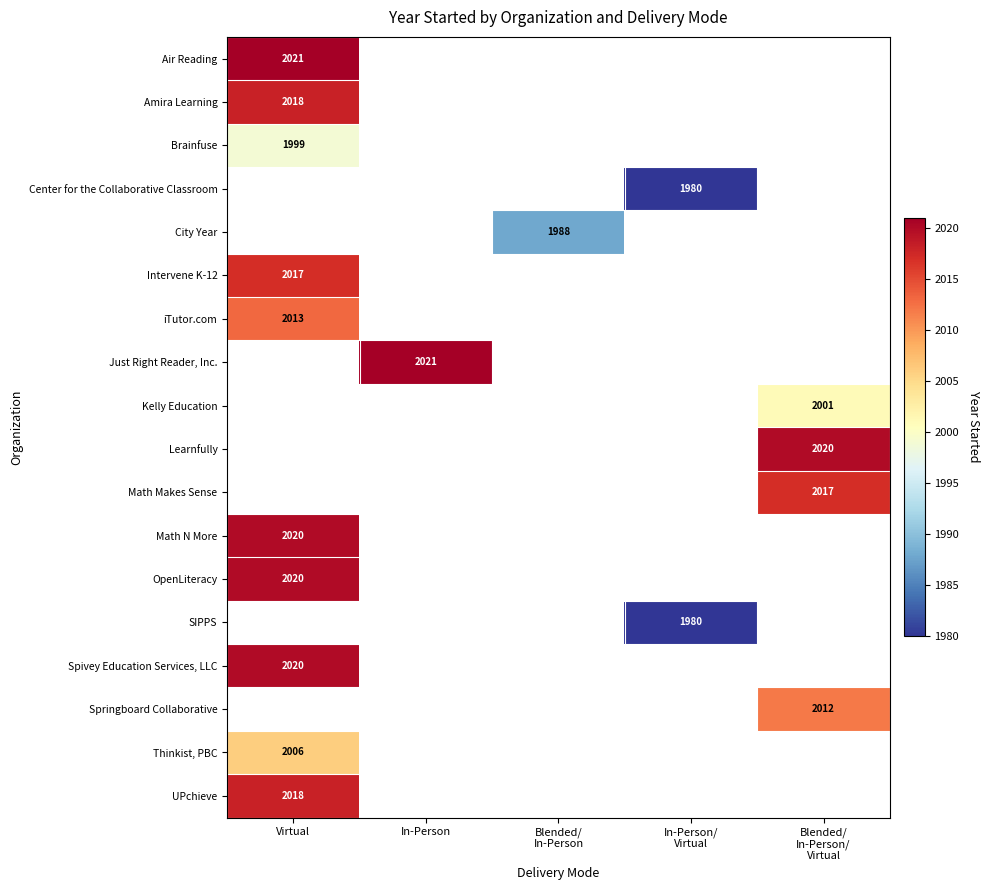

The value of Intervene K-12 at Virtual is 2887. True or false?

False